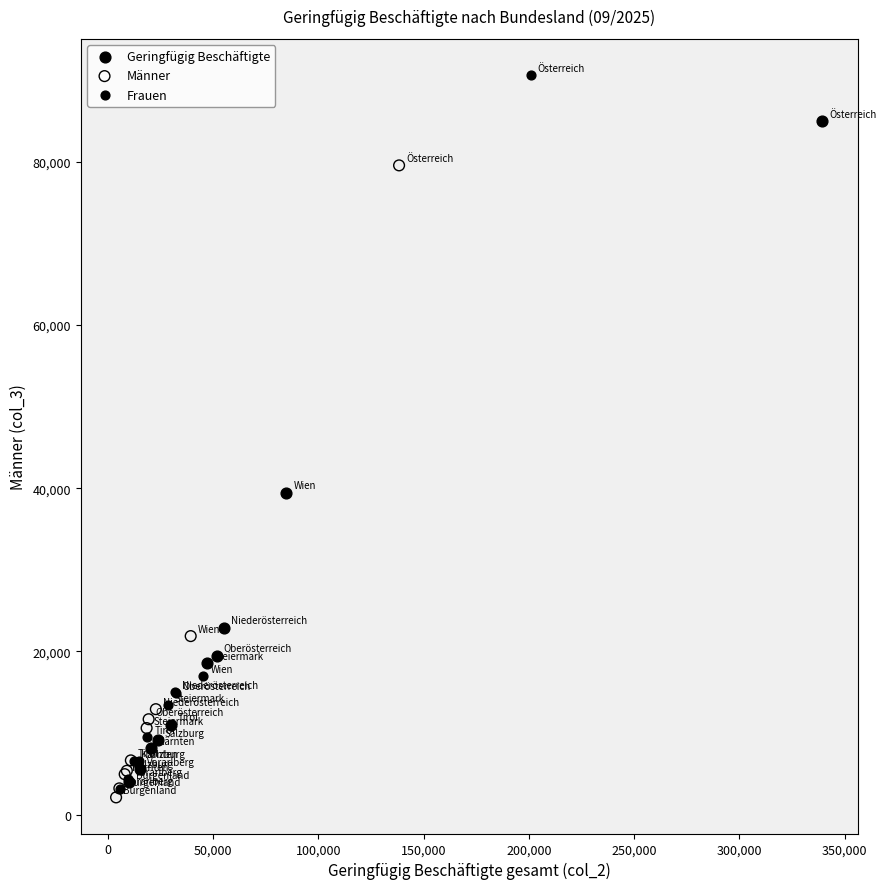

Which series reaches the maximum Y coordinate?

Frauen